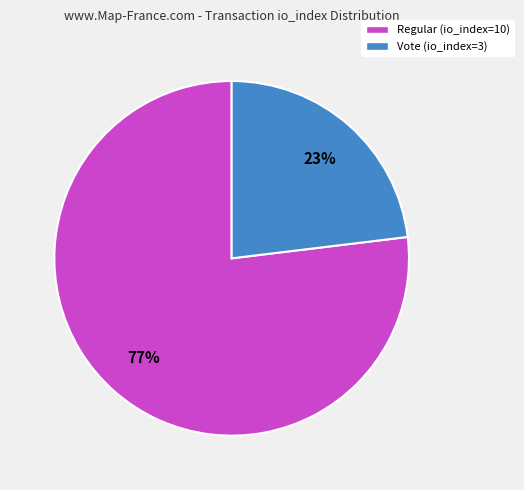

To the nearest percent, what portion does Regular (io_index=10) represent?

77%